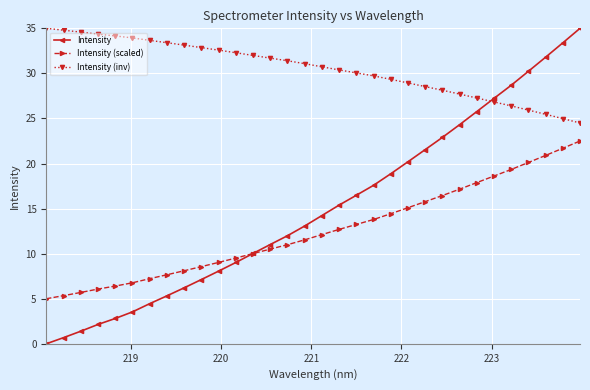

Does the chart have visible grid lines?

Yes